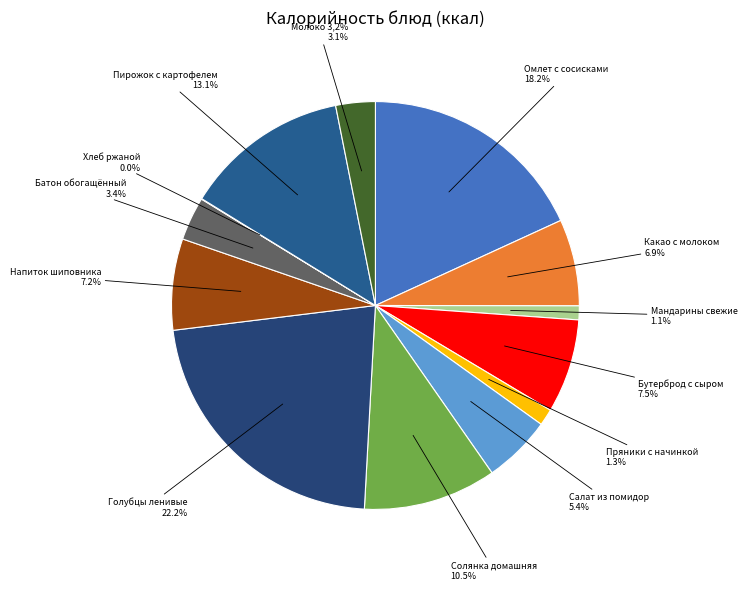

How much of the chart is everything except Солянка домашняя?

89.5%